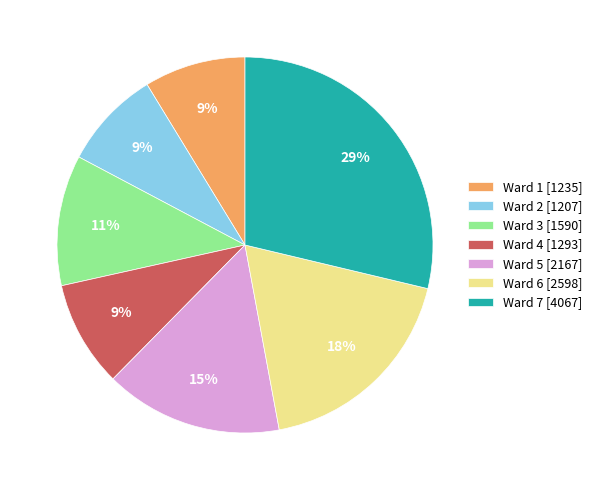

What percentage is the Ward 1 slice, to the nearest percent?

9%